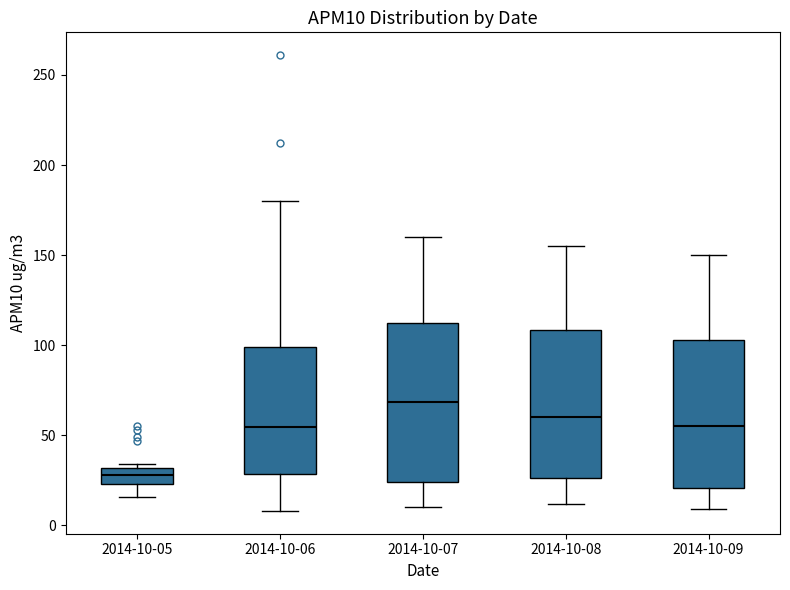

Comparing the boxes themselves (not the whiskers), which one is the tallest?

2014-10-07